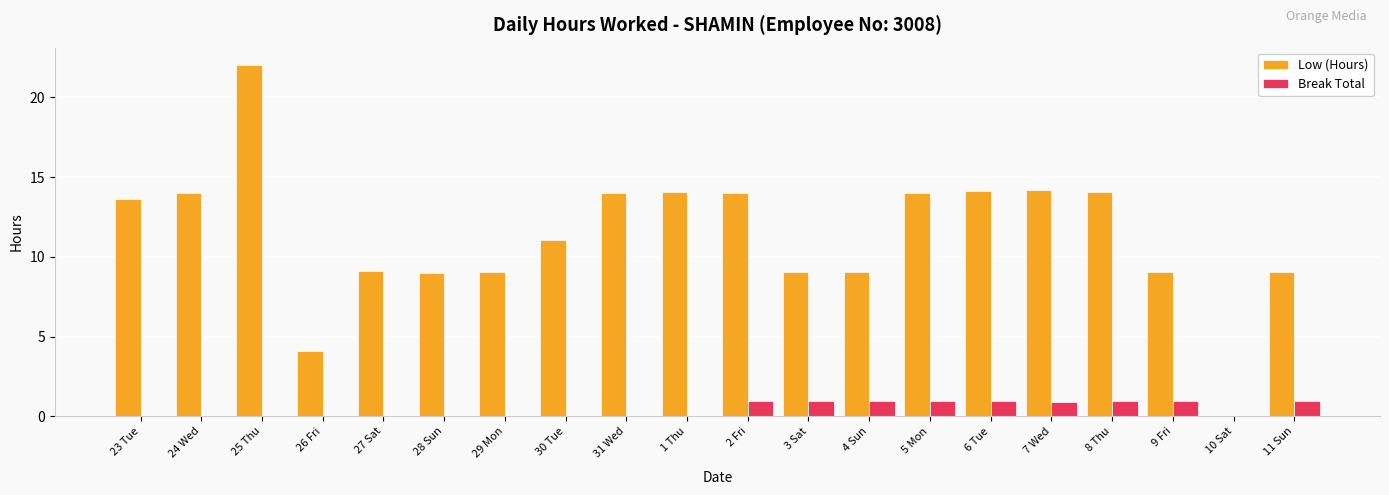

What is the sum of the Break Total values at 24 Wed and 7 Wed?

0.9